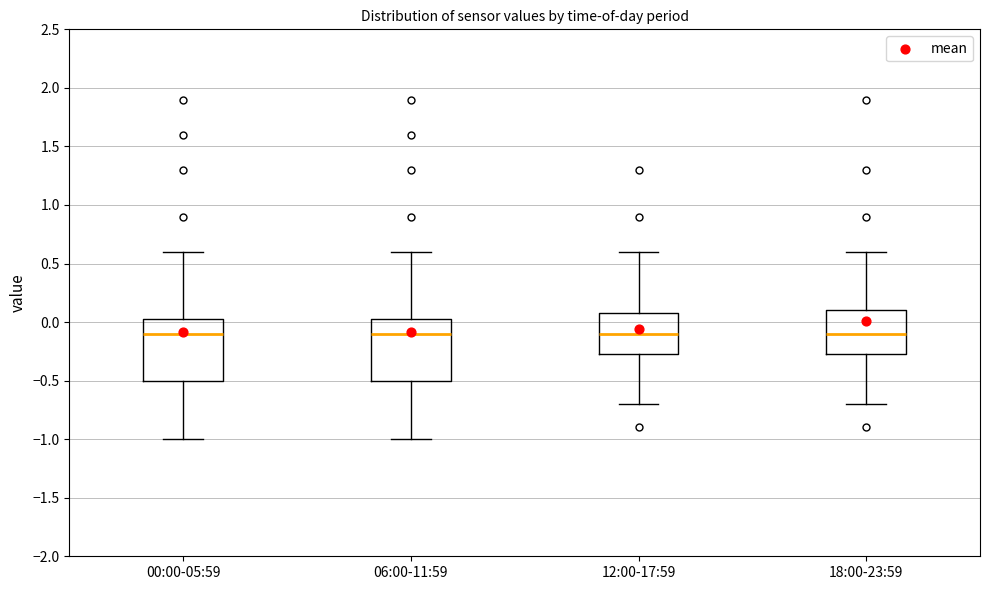

Where is the upper edge of the box for 06:00-11:59 on the y-axis? The values are not printed on the chart, so give them approximately, as read against the axis.

0.05